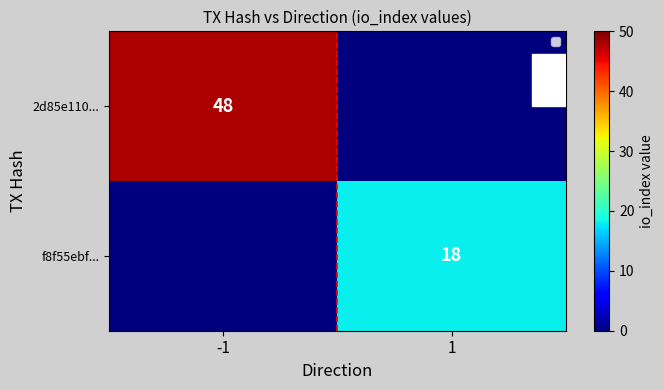

Is the value of 2d85e110... at -1 greater than the value of f8f55ebf... at 1?

Yes